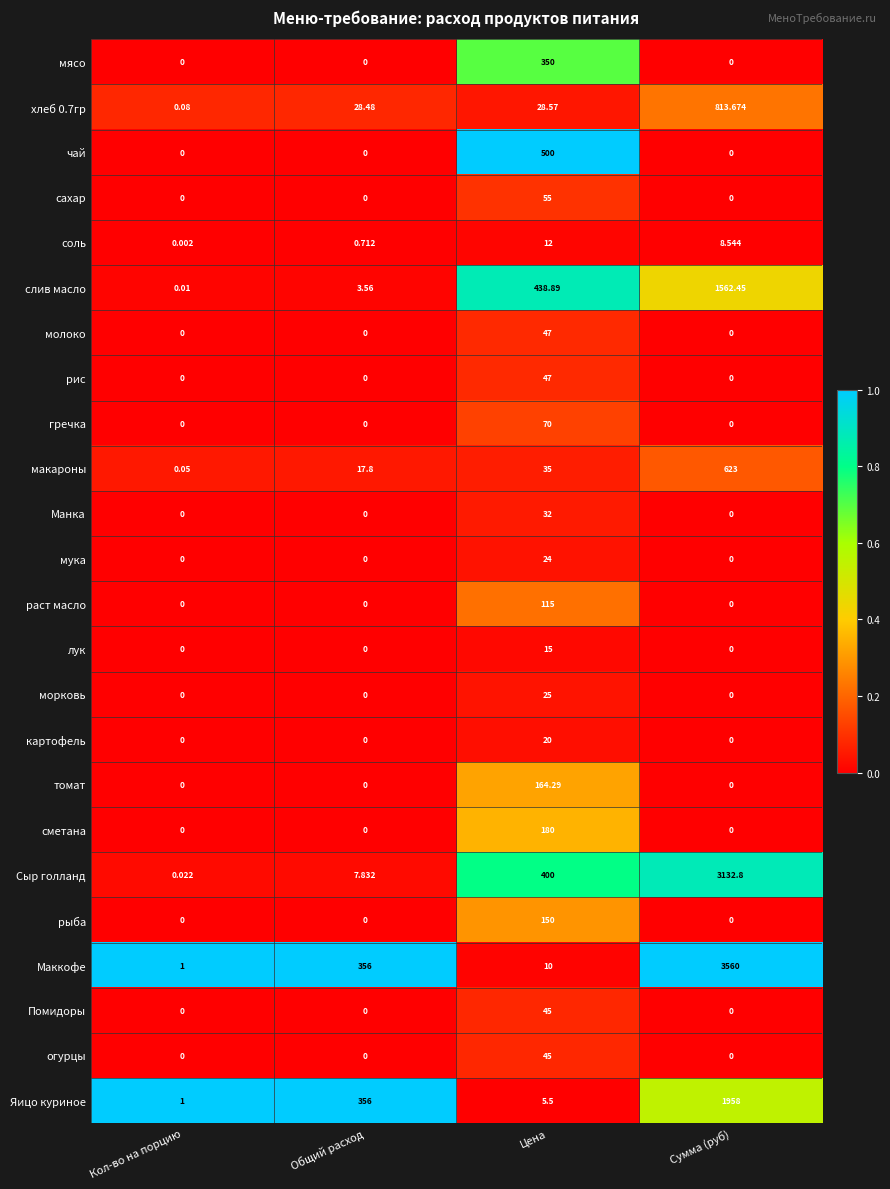

At which label is соль closest to 6?

Сумма (руб)